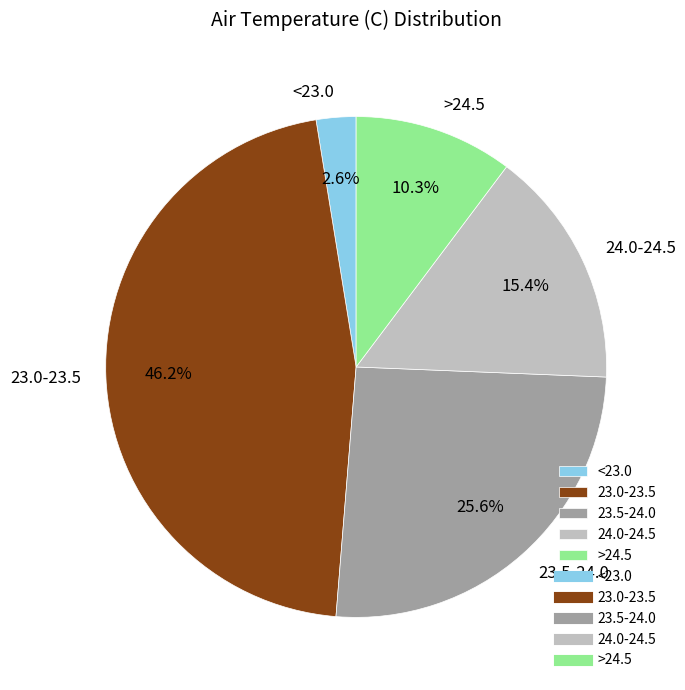

Count the number of slices in the pie.

5